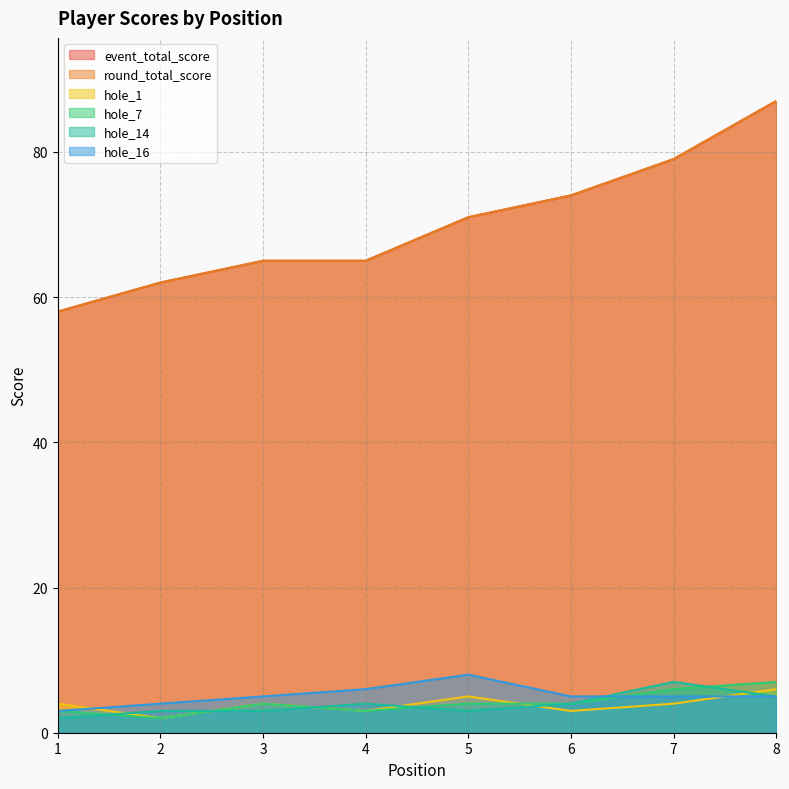

True or false: round_total_score has a value of 79 at 7.

True